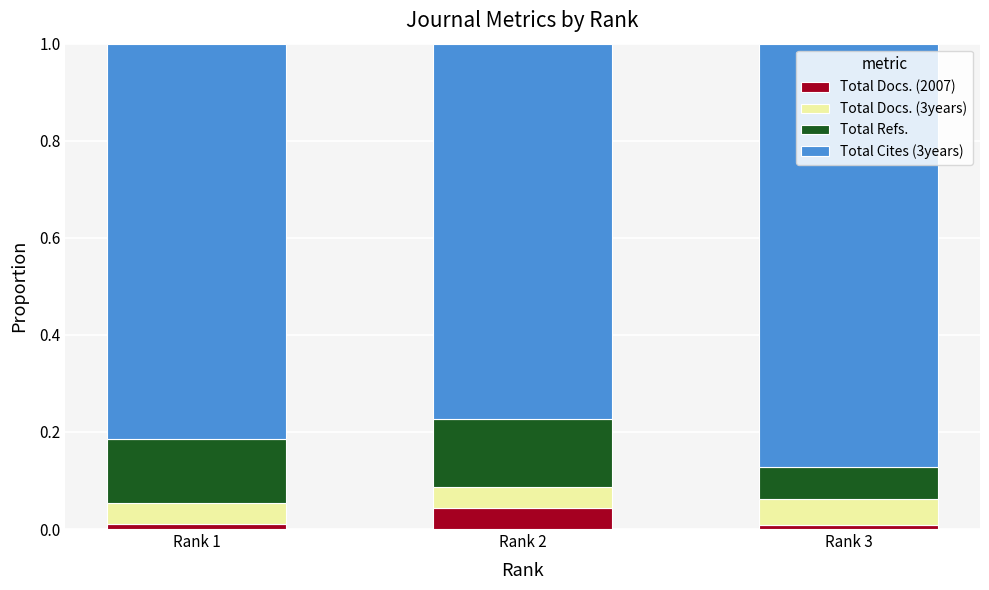

How many bars are there in total?

3